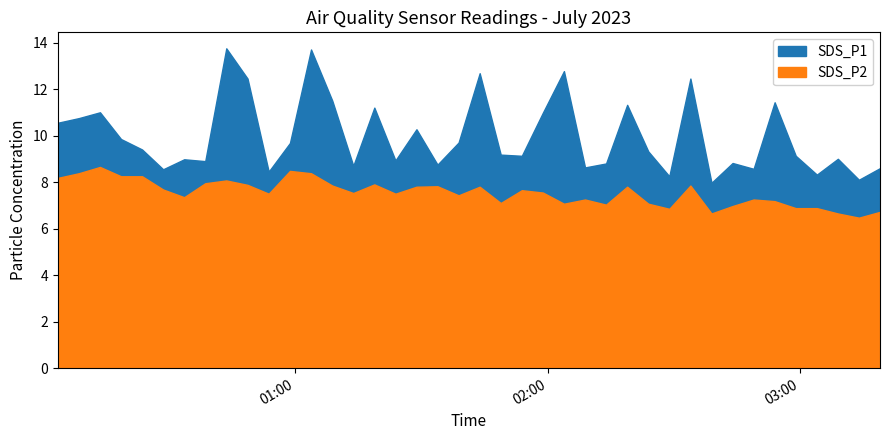

What is the difference between the second highest and minimum values in the SDS_P2 series?

2.0